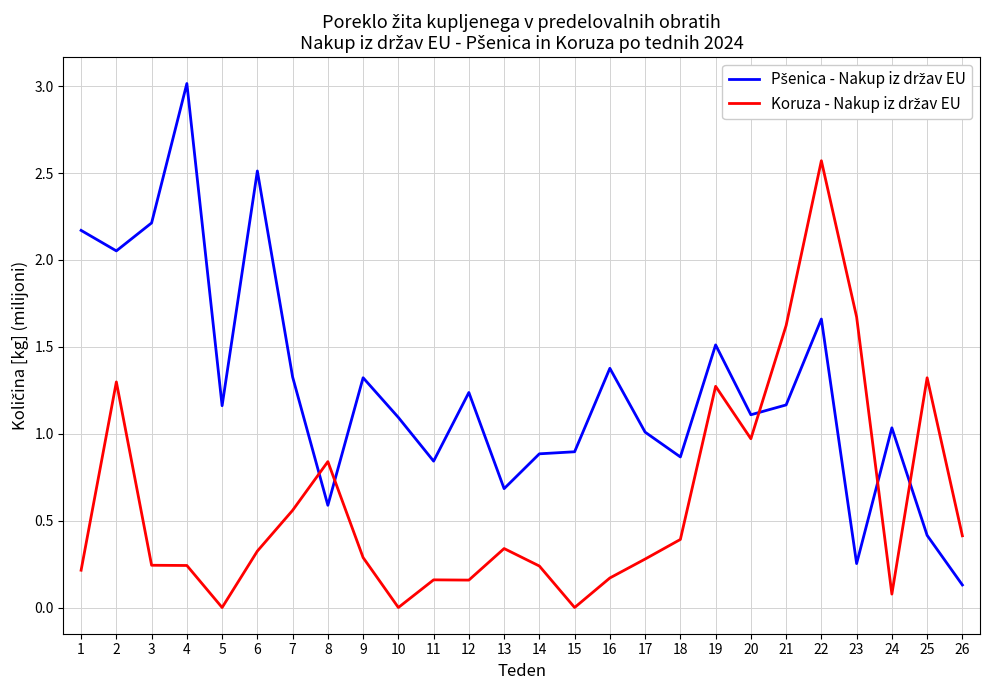

How many lines are shown in the chart?

2